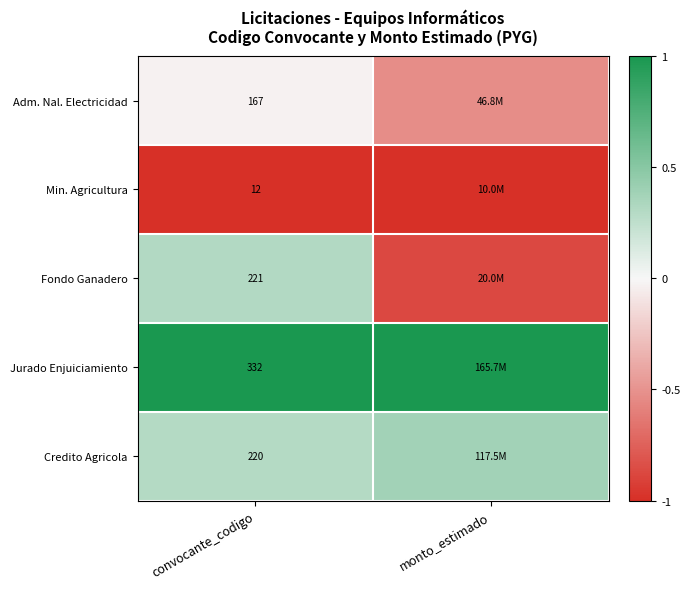

The Credito Agricola series shows 0.4 at monto_estimado. True or false?

True